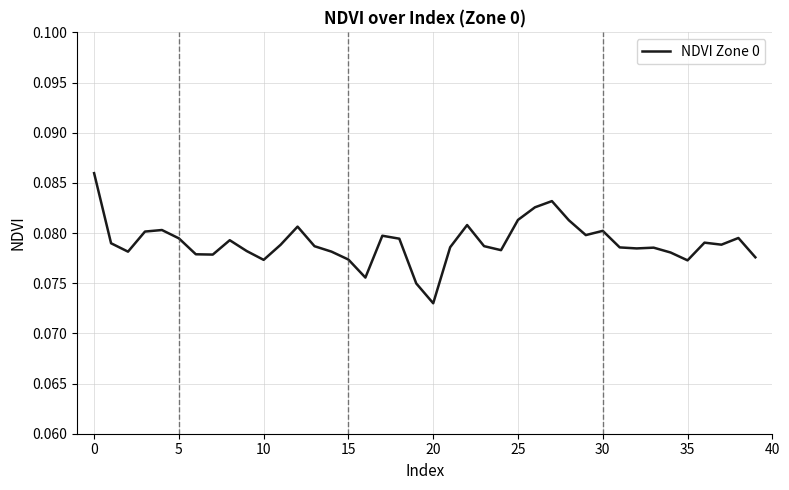

Which category has the highest value across all series?

0